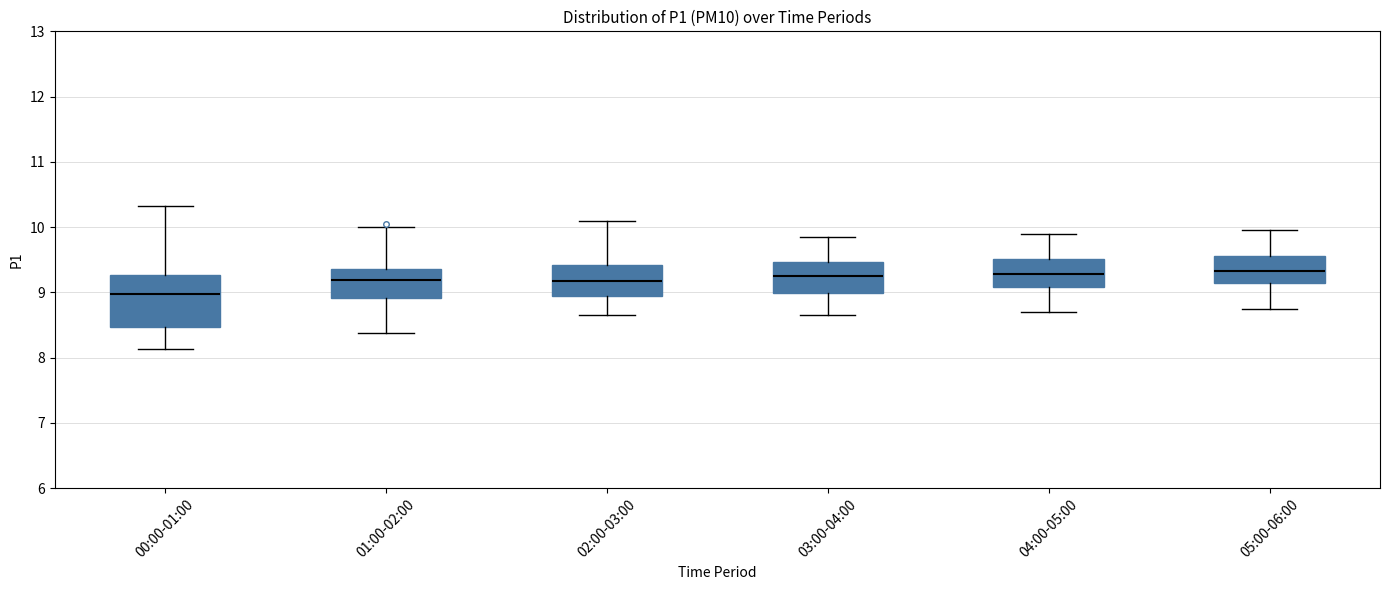

Reading left to right, transcribe this box plot: for each box, give where its median line is, the range the box spans, and where its two whiskers end, as read against the y-axis. The values are not printed on the chart, so give them approximately, as read against the axis.

00:00-01:00: median 9.0, box 8.5 to 9.3, whiskers 8.1 to 10.3
01:00-02:00: median 9.2, box 8.9 to 9.4, whiskers 8.4 to 10.0
02:00-03:00: median 9.2, box 8.9 to 9.4, whiskers 8.7 to 10.1
03:00-04:00: median 9.3, box 9.0 to 9.5, whiskers 8.7 to 9.9
04:00-05:00: median 9.3, box 9.1 to 9.5, whiskers 8.7 to 9.9
05:00-06:00: median 9.3, box 9.1 to 9.6, whiskers 8.8 to 10.0